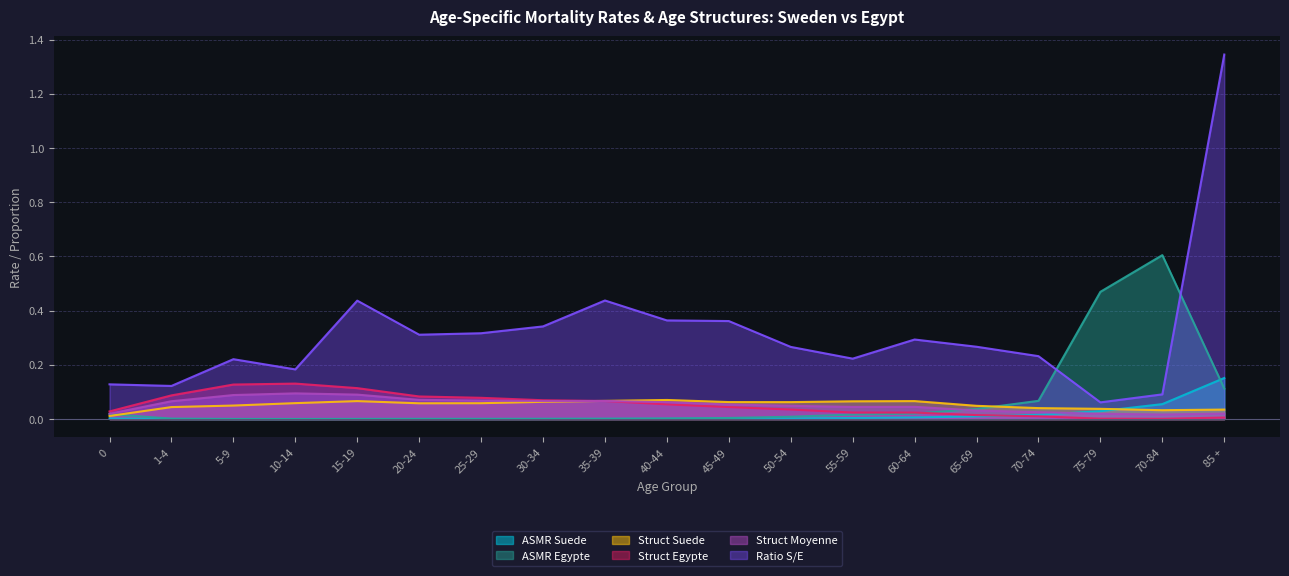

How many lines are shown in the chart?

6